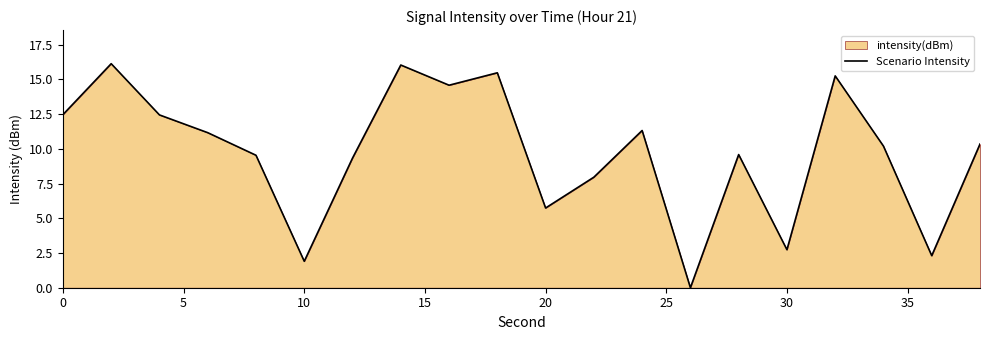

What is the greatest value displayed?

16.1